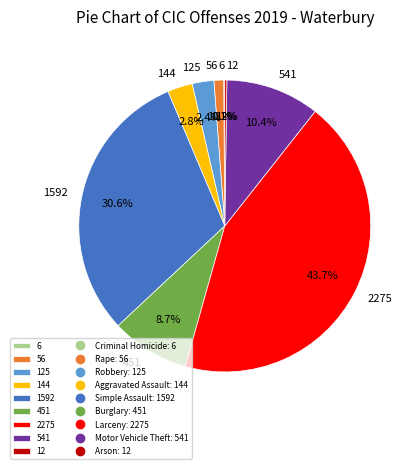

Which slice is the largest?

2275